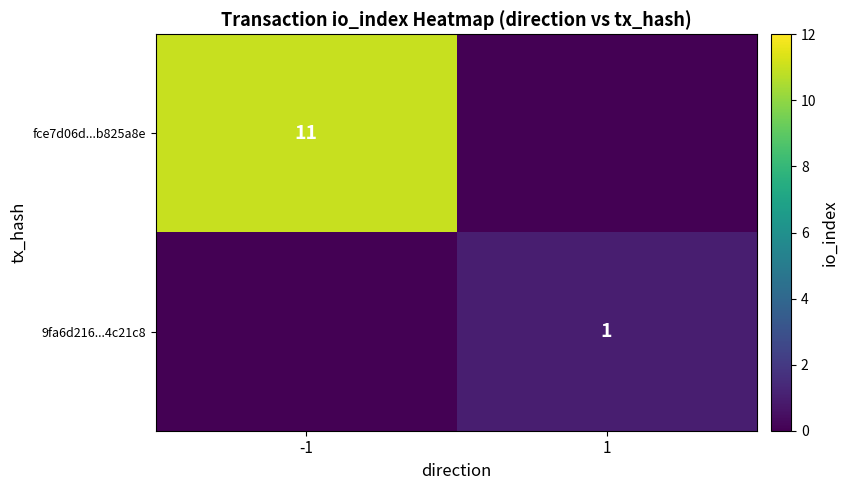

Is it true that fce7d06d...b825a8e equals 11 at -1?

True